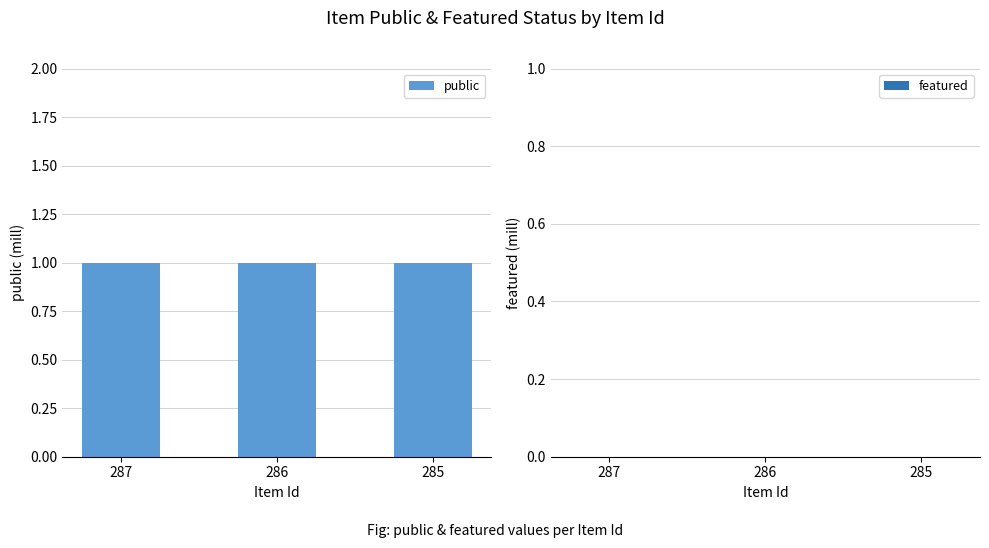

List the series in order of their overall mean, highest first.

public, featured